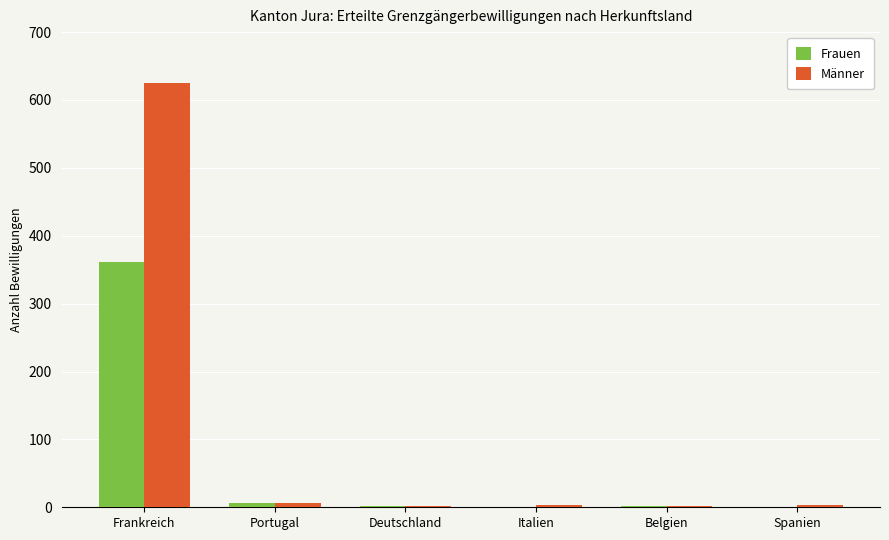

The value of Männer at Italien is 3. True or false?

True